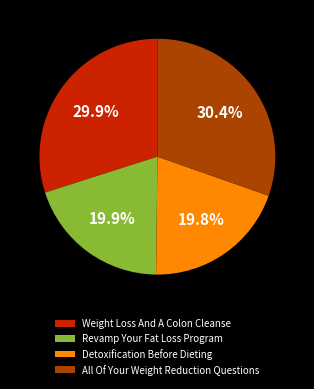

Combined, do Detoxification Before Dieting and Revamp Your Fat Loss Program account for over 50%?

No